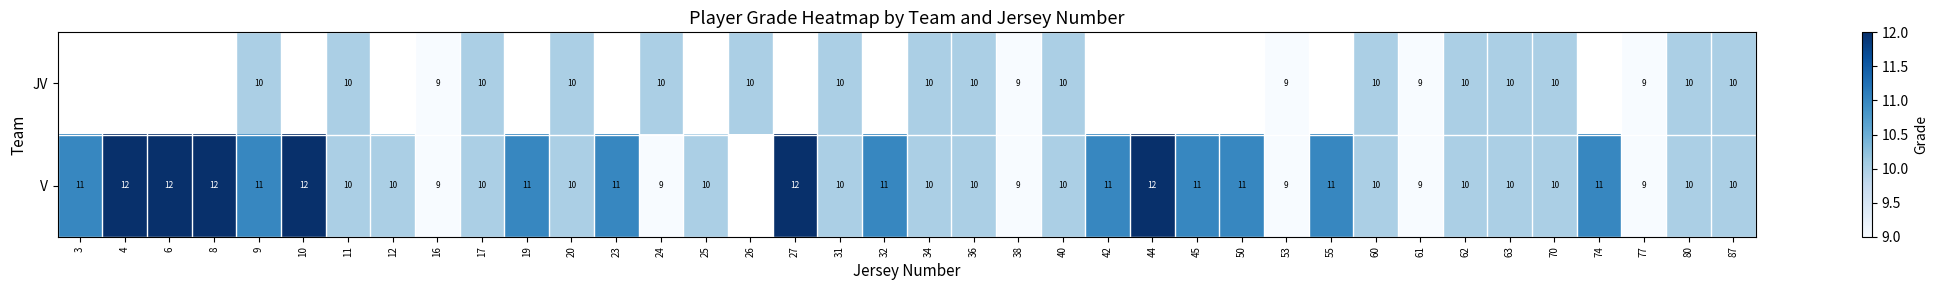

What is the minimum value shown in the chart?

9.0